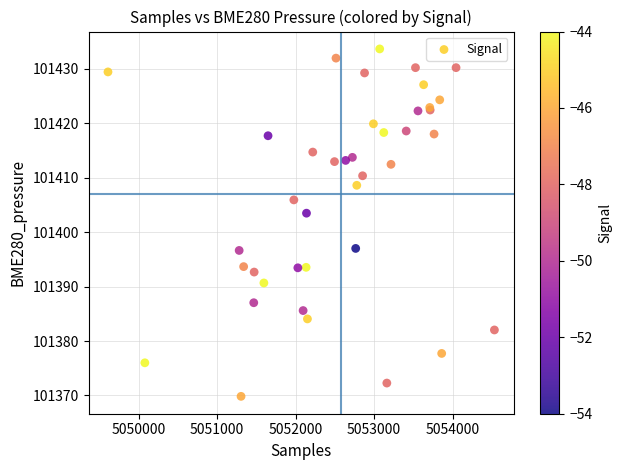

What Y value in the scatter plot is closest to 101401?

101403.5